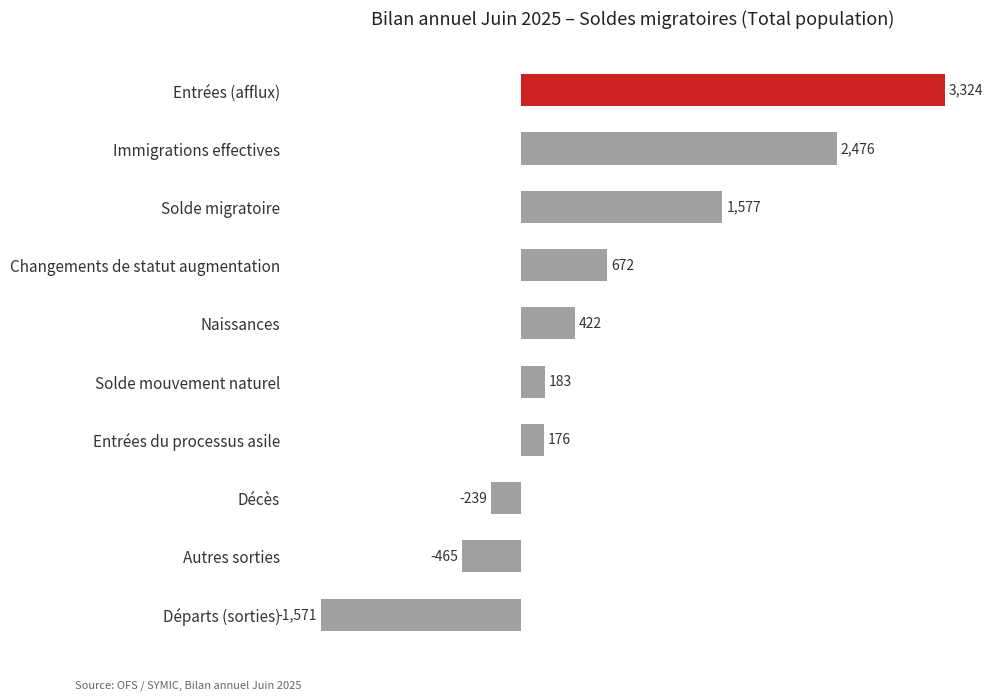

Rank the categories by value from lowest to highest.

Départs (sorties), Autres sorties, Décès, Entrées du processus asile, Solde mouvement naturel, Naissances, Changements de statut augmentation, Solde migratoire, Immigrations effectives, Entrées (afflux)